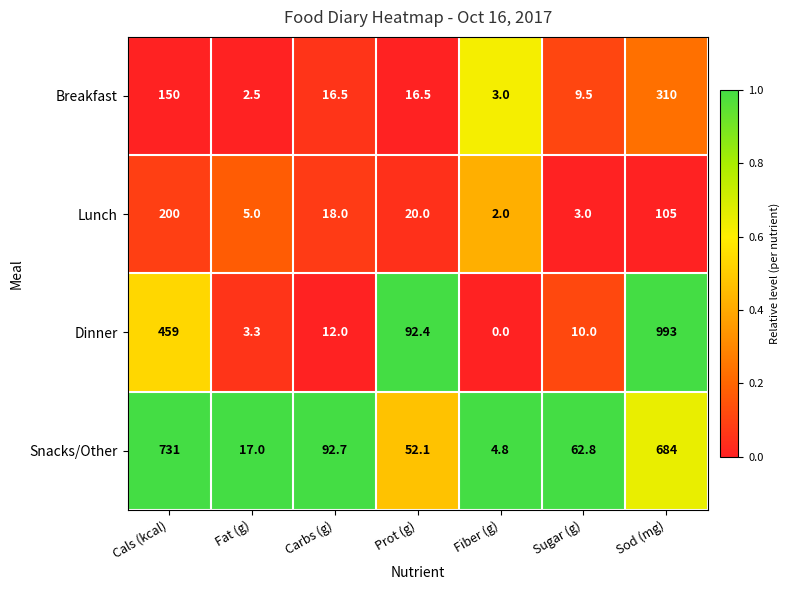

Where is Lunch nearest to the value 101?

Sod (mg)